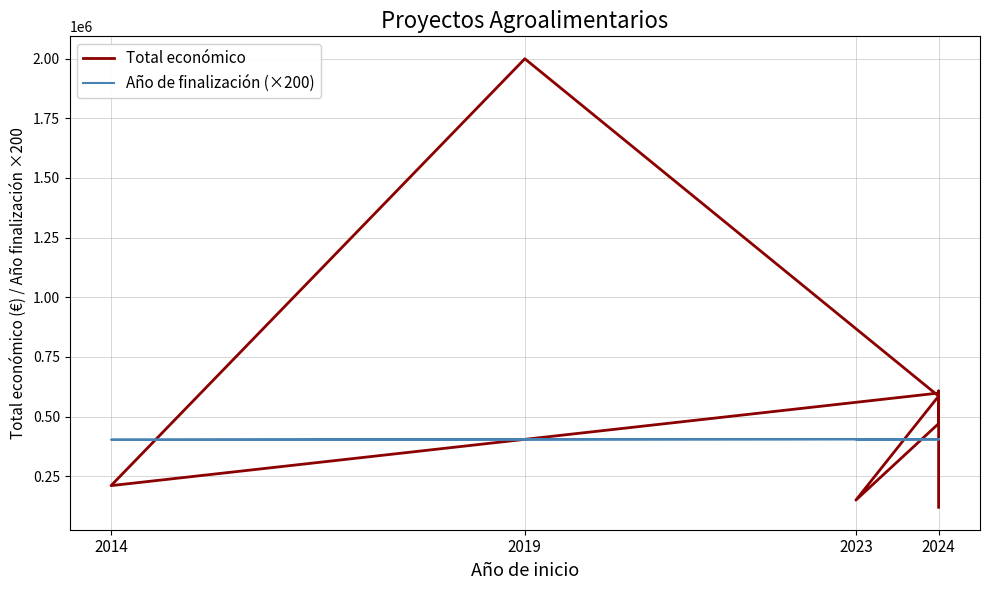

What is the difference between the second highest and second lowest values in the Año de finalización (×200) series?

800